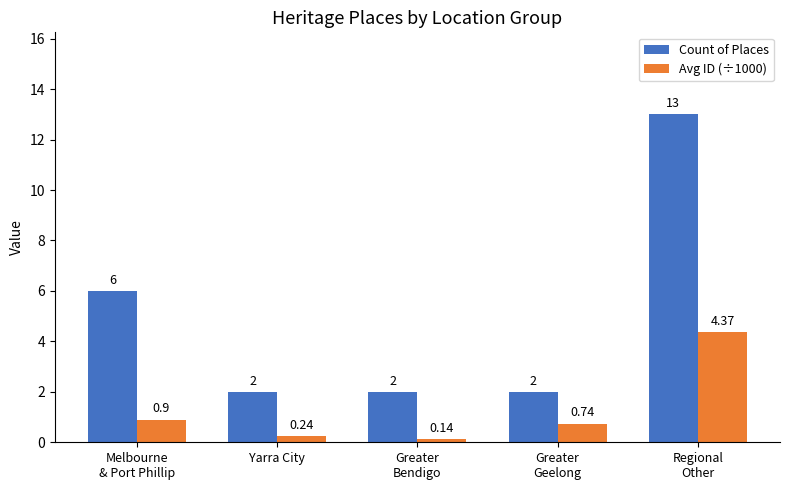

At which category is the sum across all series the highest?

Regional
Other